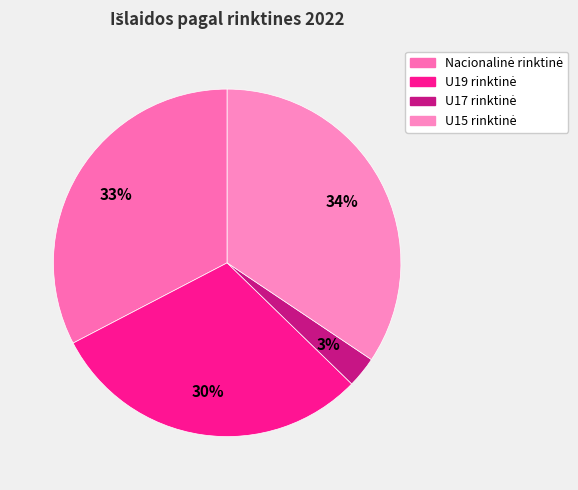

To the nearest percent, what percentage of the pie is U15 rinktinė?

34%